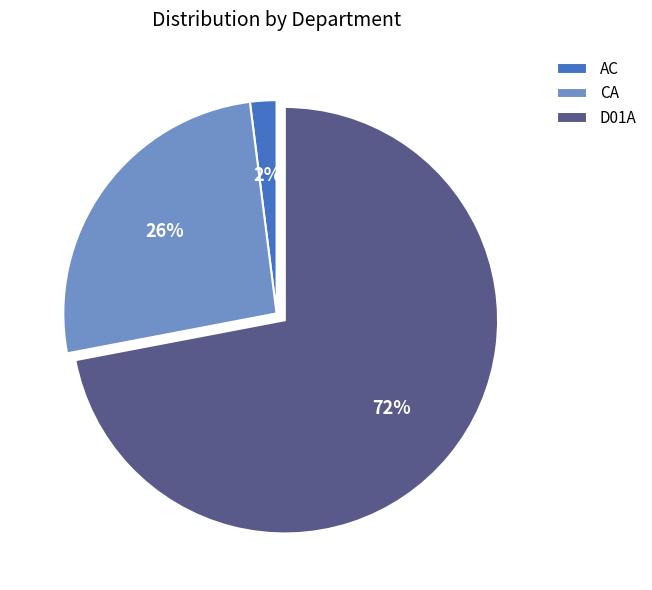

Is there any slice that represents more than half of the pie?

Yes